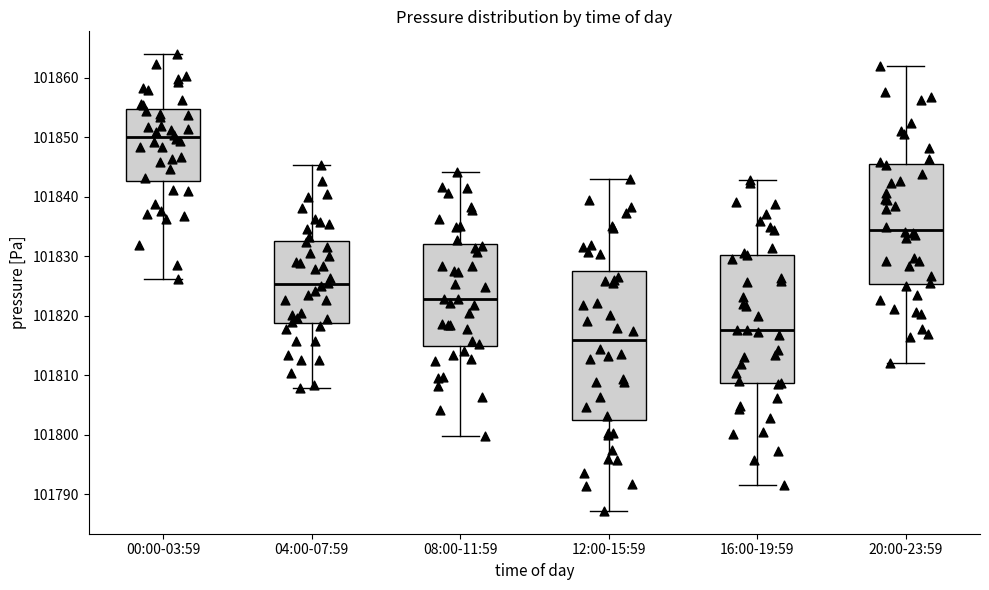

Which box has the highest median line?

00:00-03:59